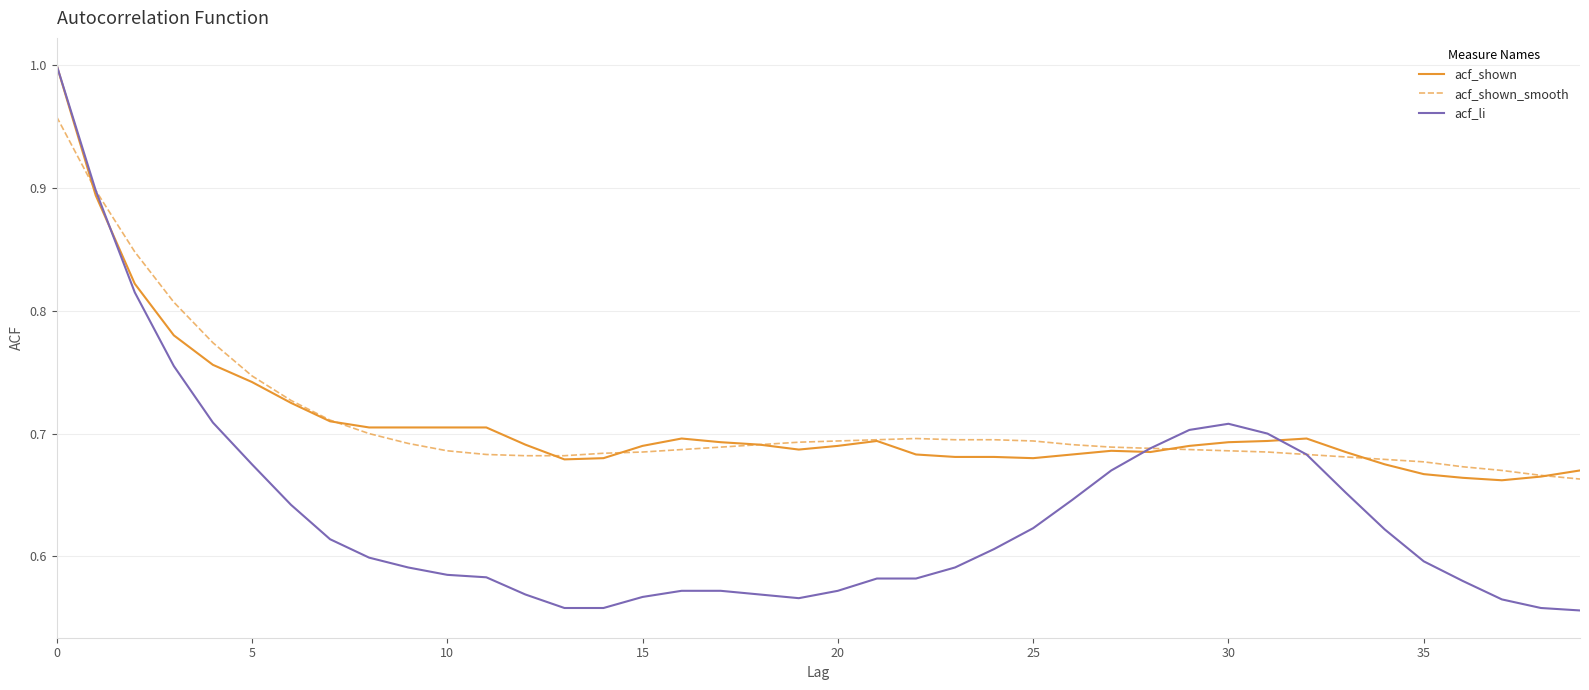

What is the sum of all acf_shown_smooth values?

28.4